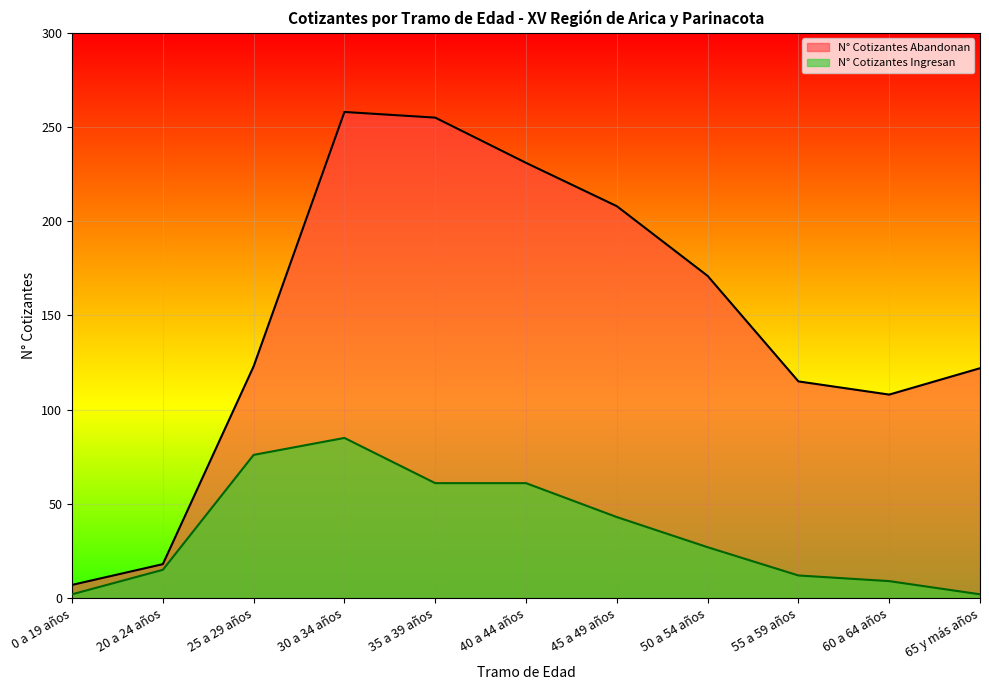

Which series changed the most between 0 a 19 años and 40 a 44 años?

N° Cotizantes Abandonan